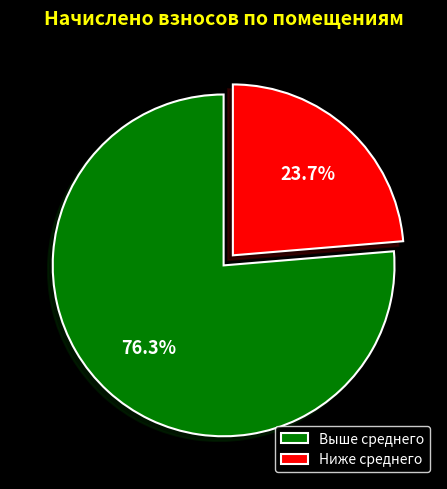

Rank the categories by value from highest to lowest.

Выше среднего, Ниже среднего